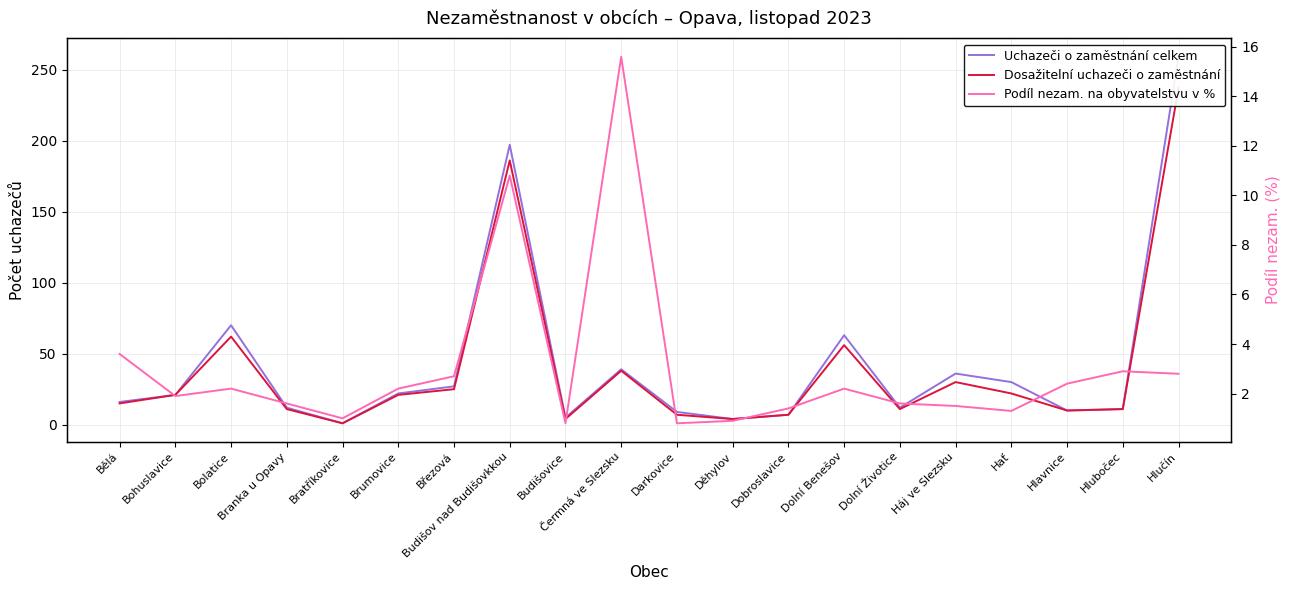

What is the difference between the highest and lowest values at Bohuslavice?

19.1